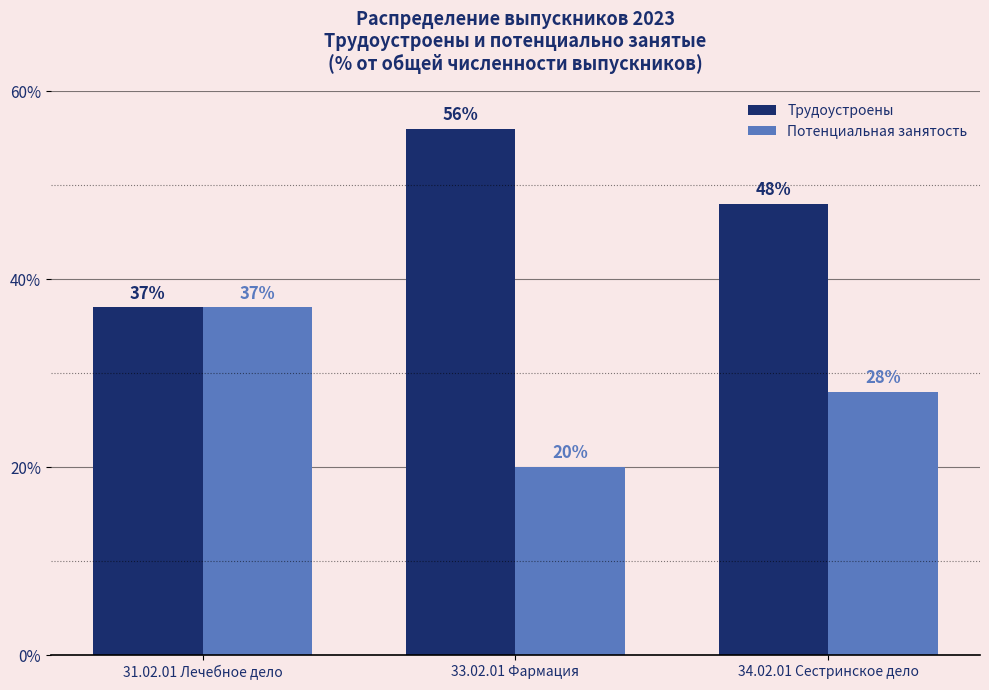

What is the difference between the highest and lowest values at 34.02.01 Сестринское дело?

20